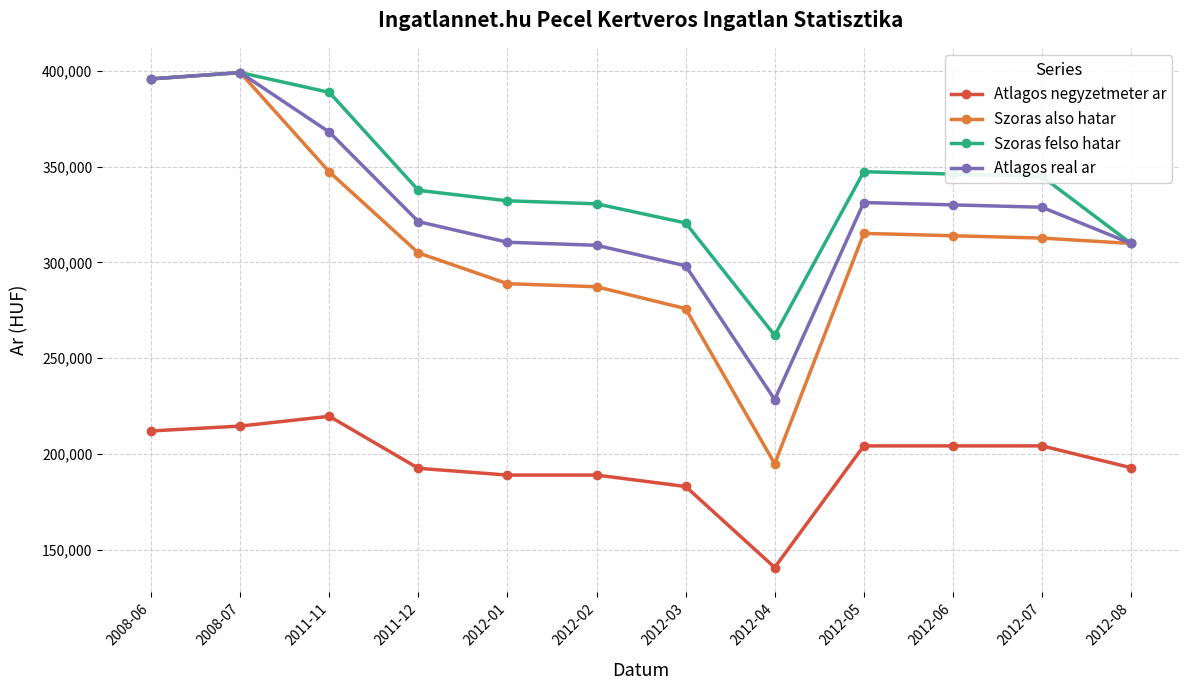

How many lines are shown in the chart?

4